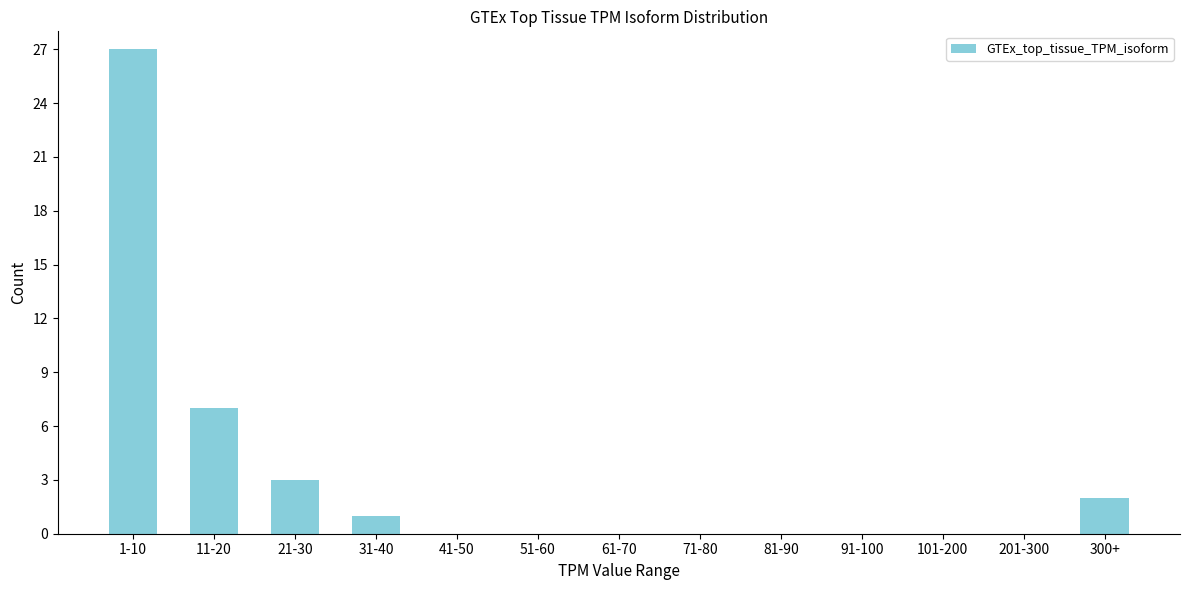

Reading left to right, extract all data points from this chart.

1-10=27	11-20=7	21-30=3	31-40=1	41-50=0	51-60=0	61-70=0	71-80=0	81-90=0	91-100=0	101-200=0	201-300=0	300+=2